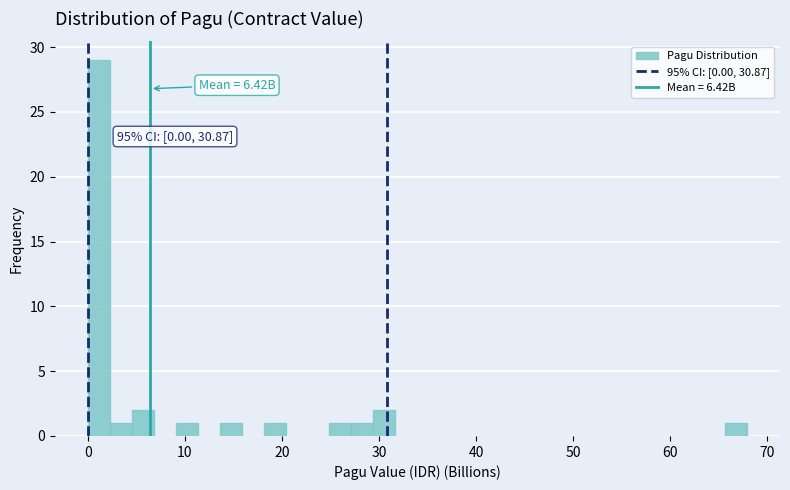

Read against the x-axis, roughly where is the centre of the tallest bar?

1